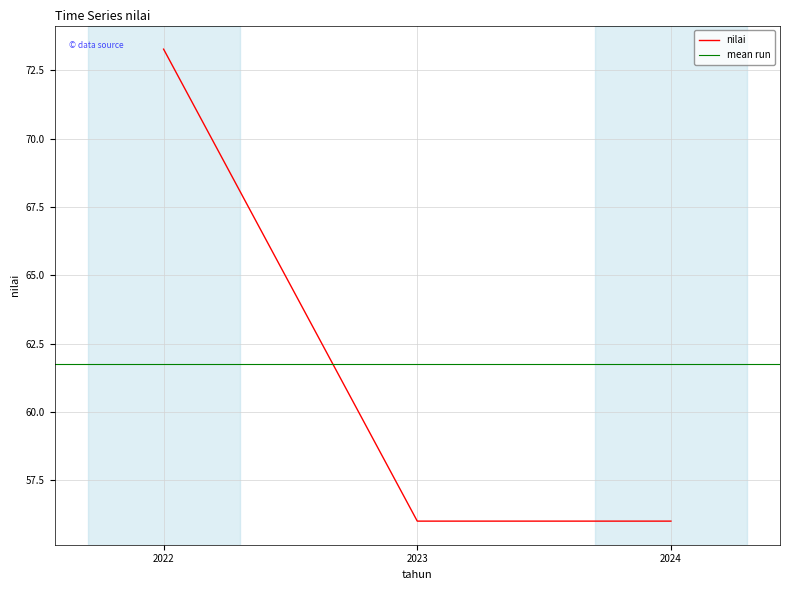

Does the chart have visible grid lines?

Yes